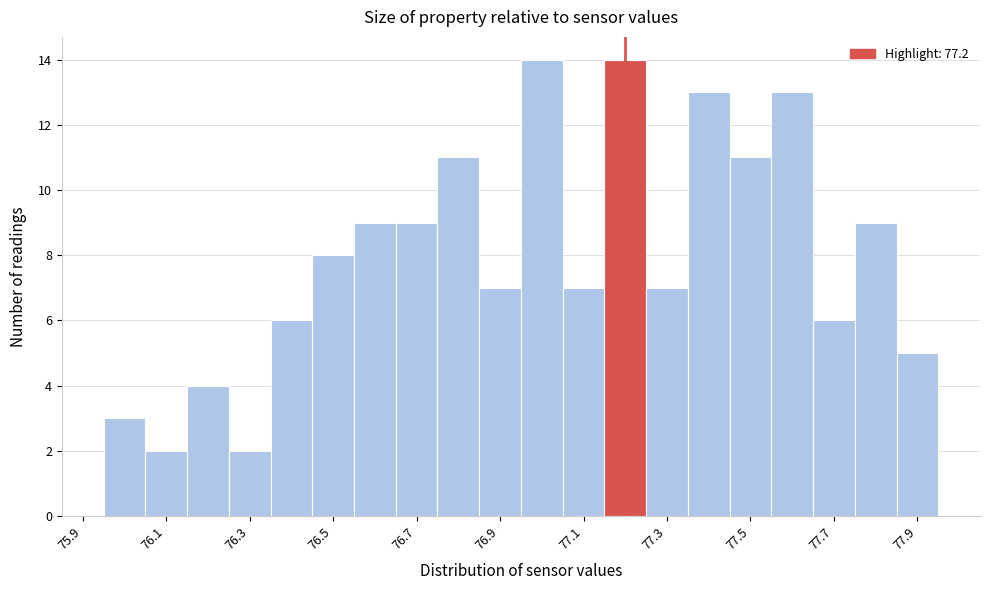

Reading left to right, list every bar in this chart as the range it spans on the x-axis followed by its height. Neither the bar edges nor the heights are printed on the chart, so give them approximately, as read against the axes.

75.95 to 76.05: 3
76.05 to 76.15: 2
76.15 to 76.25: 4
76.25 to 76.35: 2
76.35 to 76.45: 6
76.45 to 76.55: 8
76.55 to 76.65: 9
76.65 to 76.75: 9
76.75 to 76.85: 11
76.85 to 76.95: 7
76.95 to 77.05: 14
77.05 to 77.15: 7
77.15 to 77.25: 14
77.25 to 77.35: 7
77.35 to 77.45: 13
77.45 to 77.55: 11
77.55 to 77.65: 13
77.65 to 77.75: 6
77.75 to 77.85: 9
77.85 to 77.95: 5